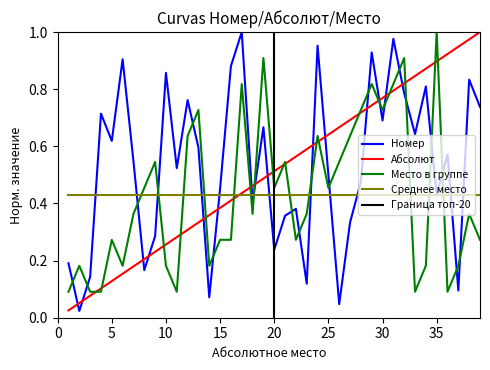

At which label is Номер closest to 0?

2